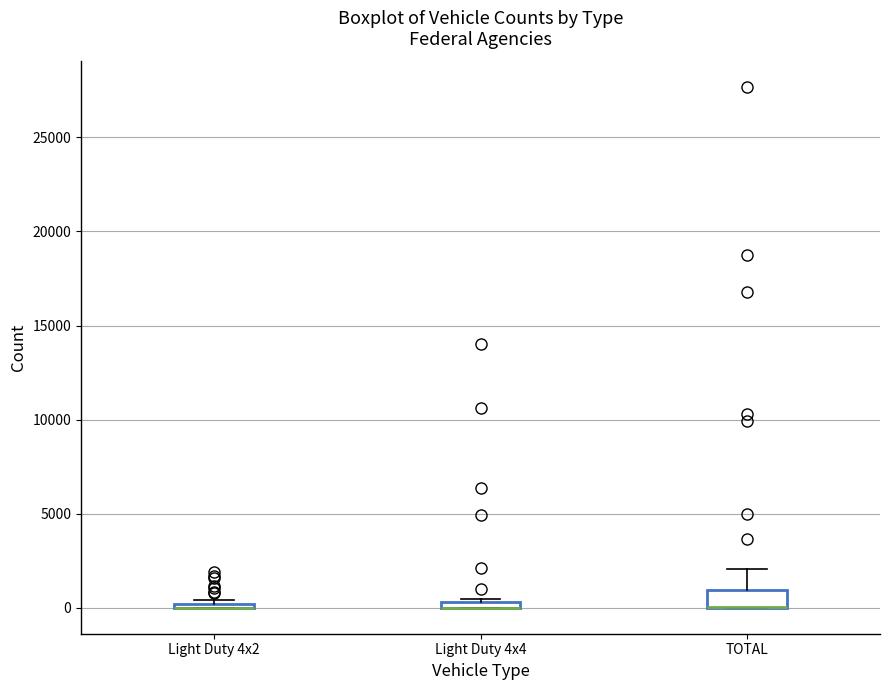

Comparing the boxes themselves (not the whiskers), which one is the tallest?

TOTAL